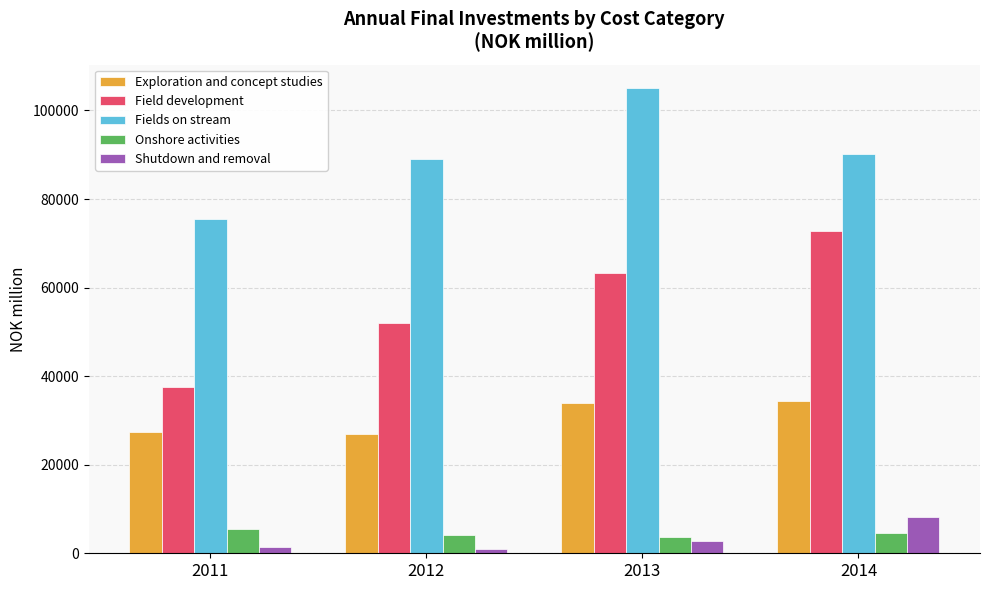

The value of Fields on stream at 2013 is 105096. True or false?

True